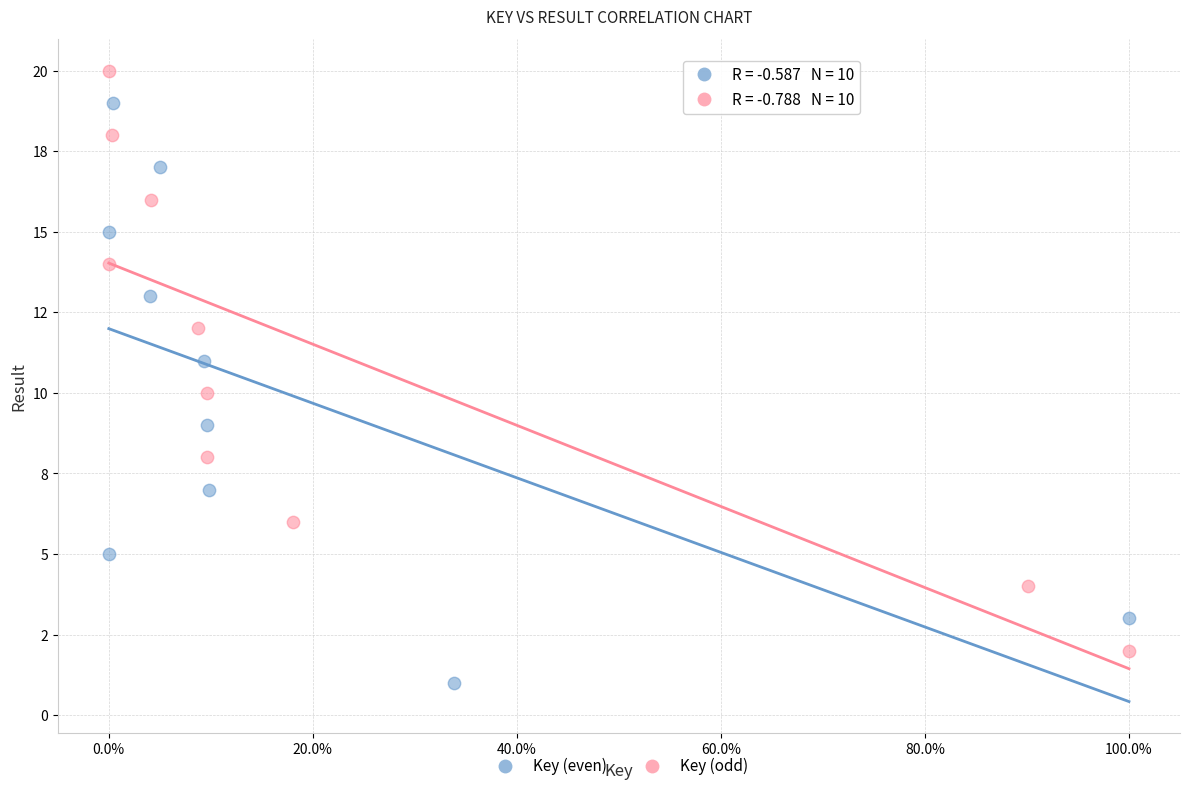

What are all the series names shown in the legend?

Key (even), Key (odd)